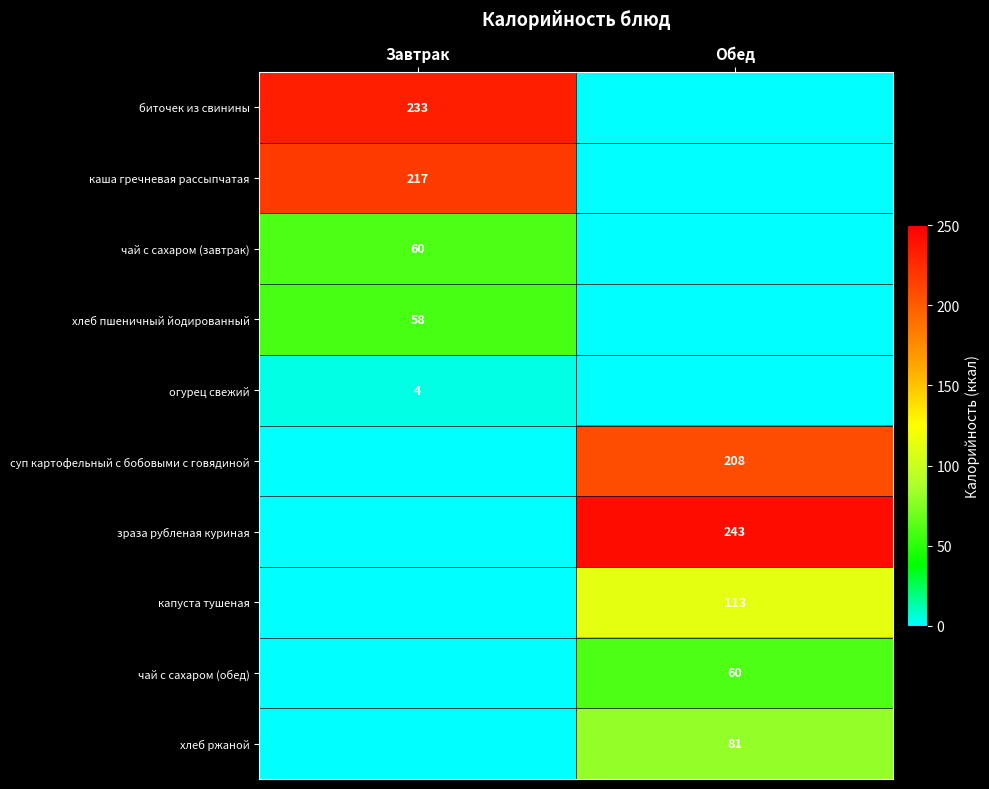

What is the spread (max minus min) of values at Завтрак?

233